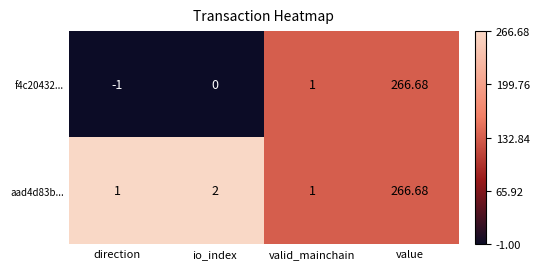

At which category does the chart reach its minimum across all series?

direction